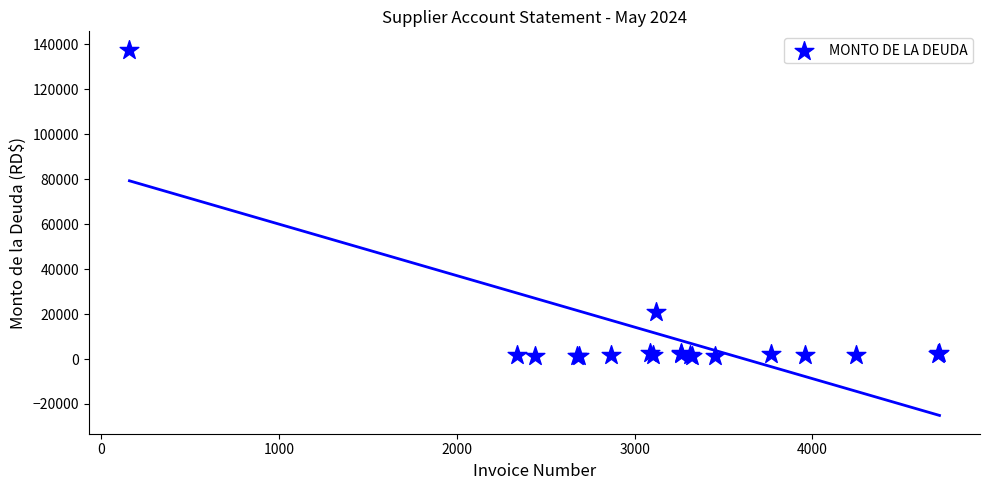

What Y value in the scatter plot is closest to 69419?

21000.0